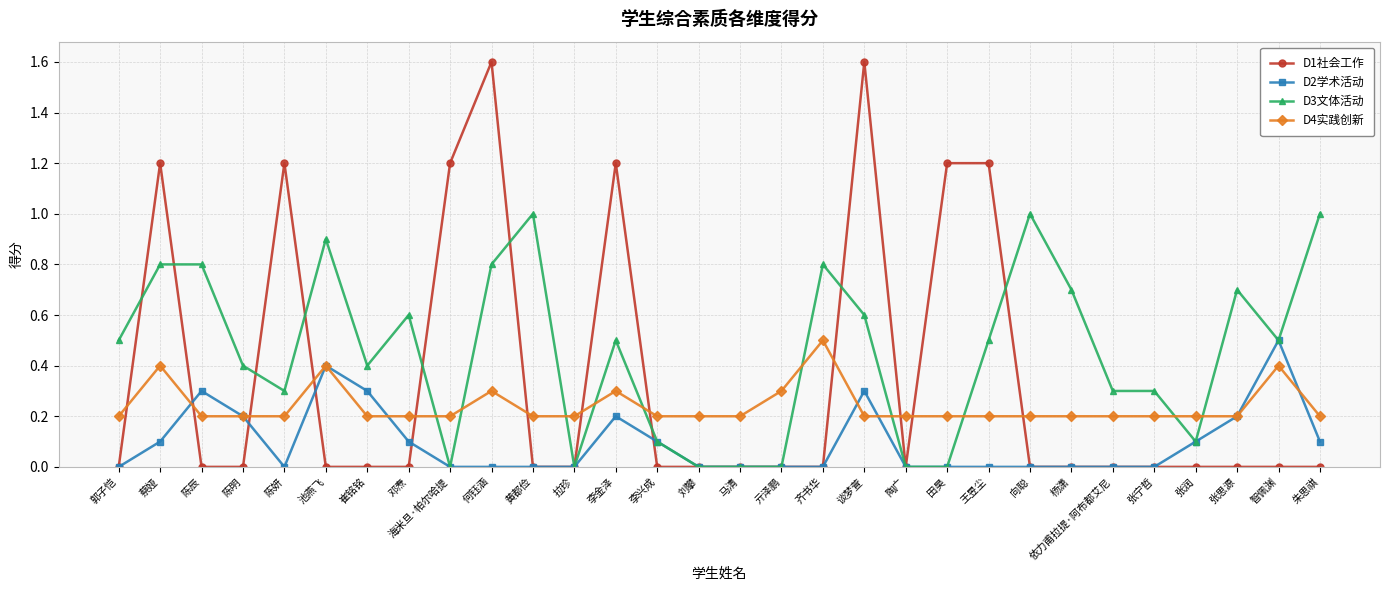

What is the label of the 2nd point from the left?

蔡娅